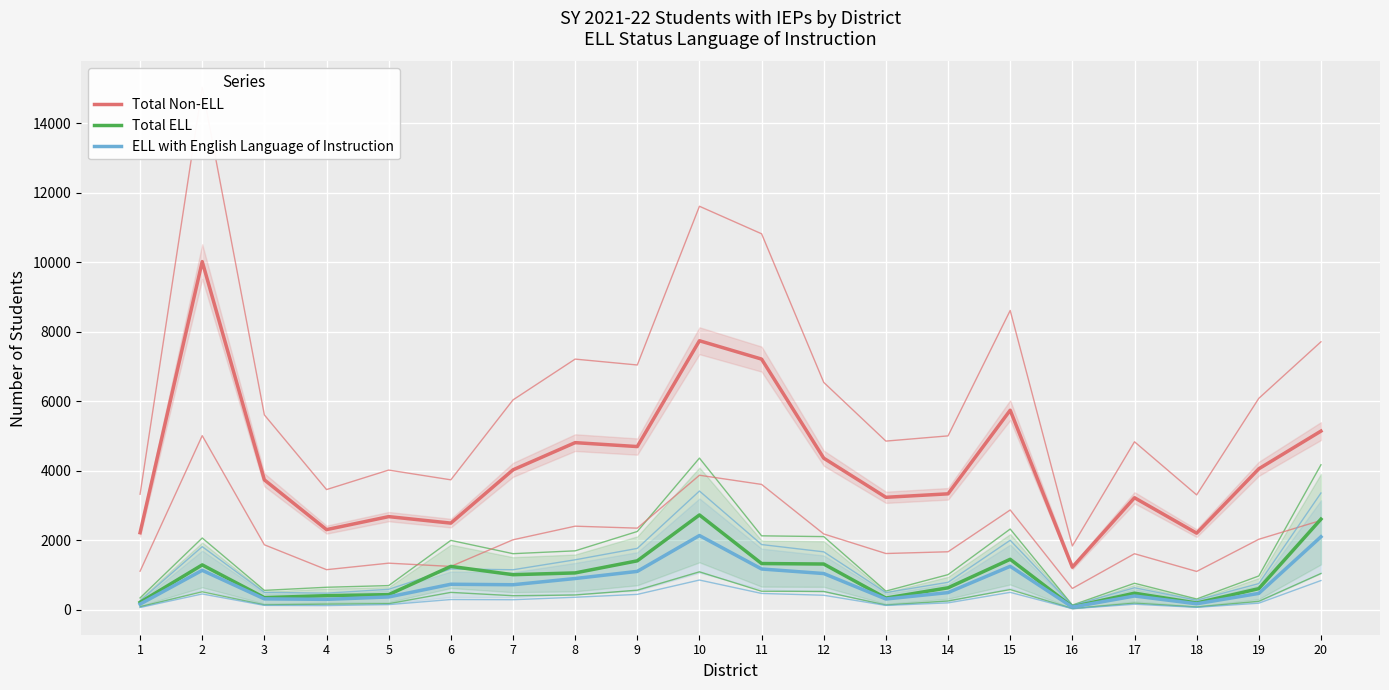

At which category does ELL with English Language of Instruction reach its first local peak?

2